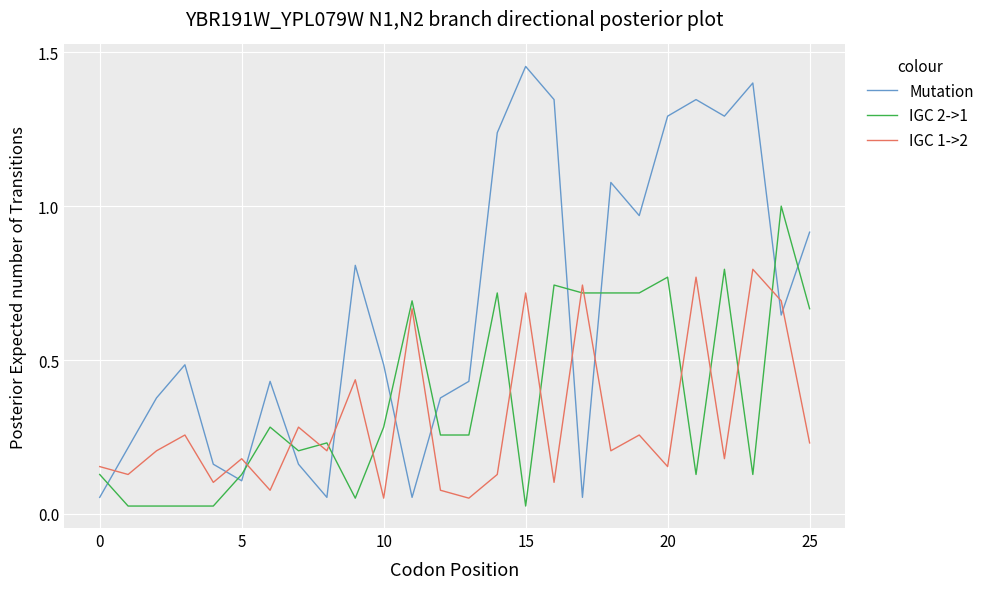

Rank the series by their average value, from lowest to highest.

IGC 1->2, IGC 2->1, Mutation